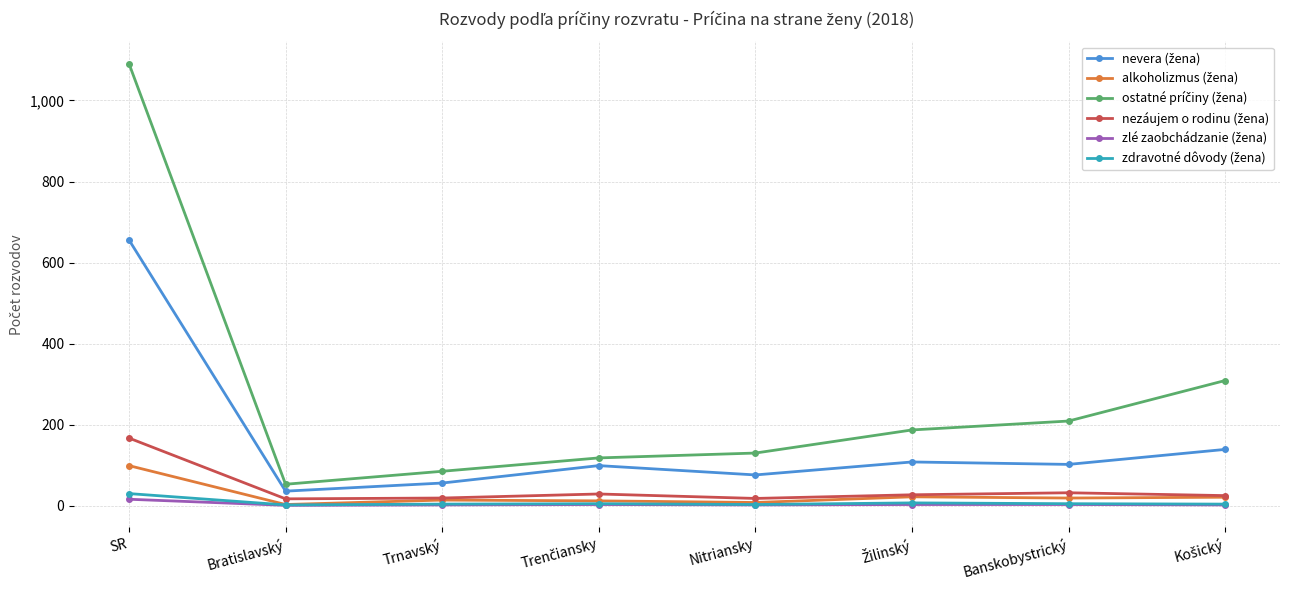

What is the label of the 2nd point from the left?

Bratislavský